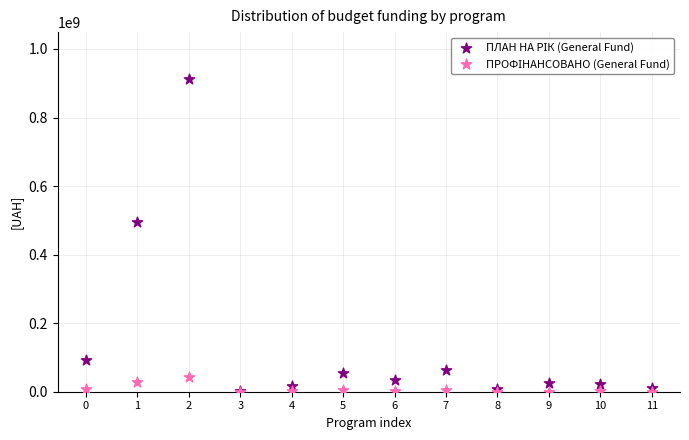

Across all series, what Y value is closest to 456209297?

494803800